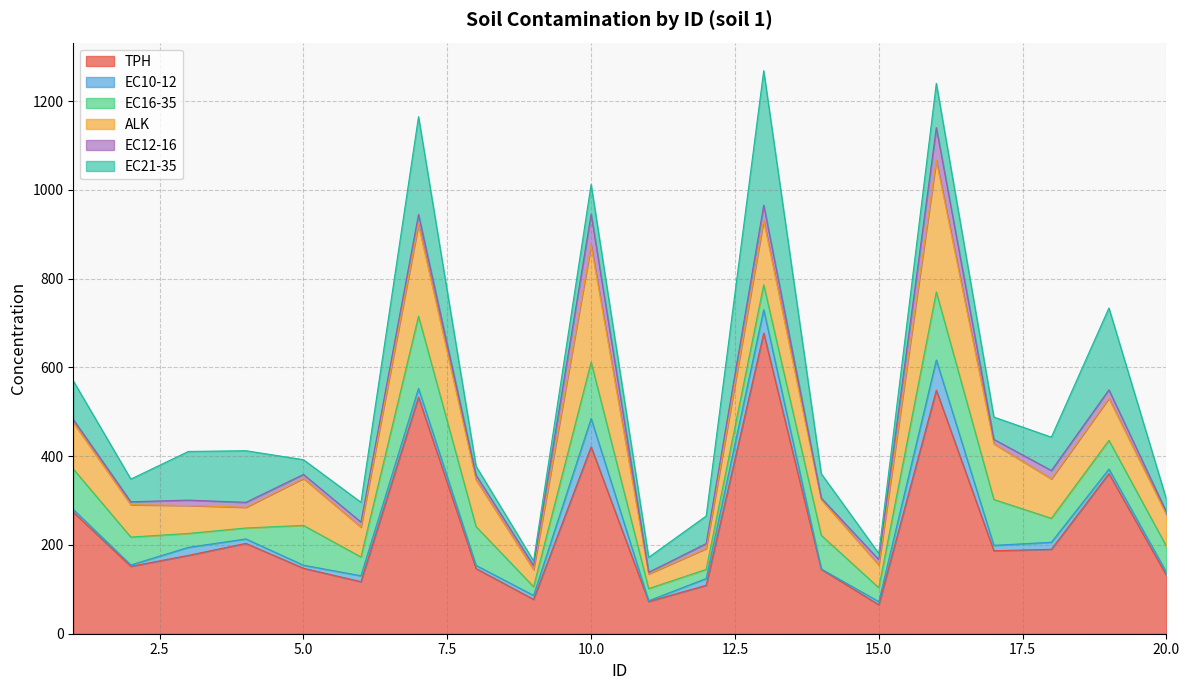

How many data points does each series have?

20